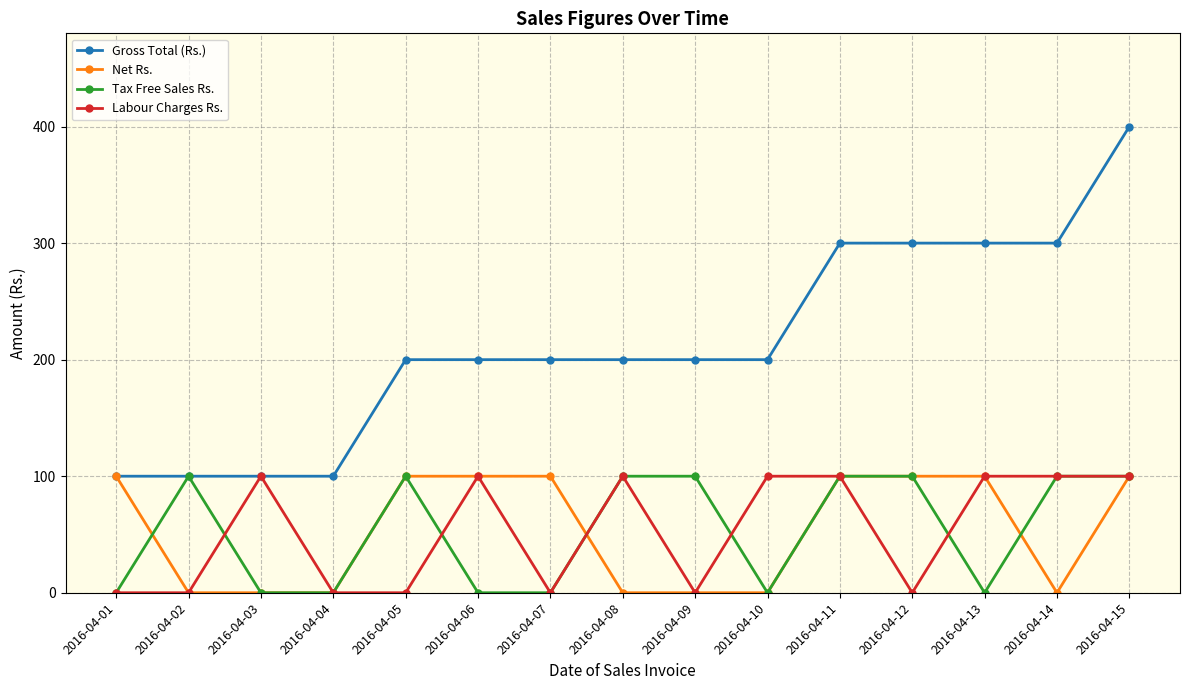

What is the total value across all series at 2016-04-12?

500